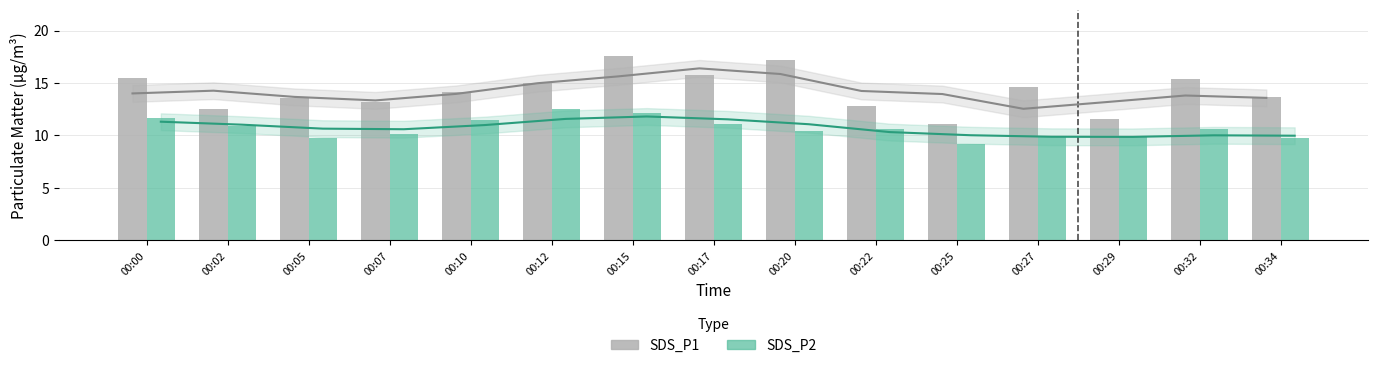

What is the difference between the maximum and minimum values in the SDS_P2 series?

3.4